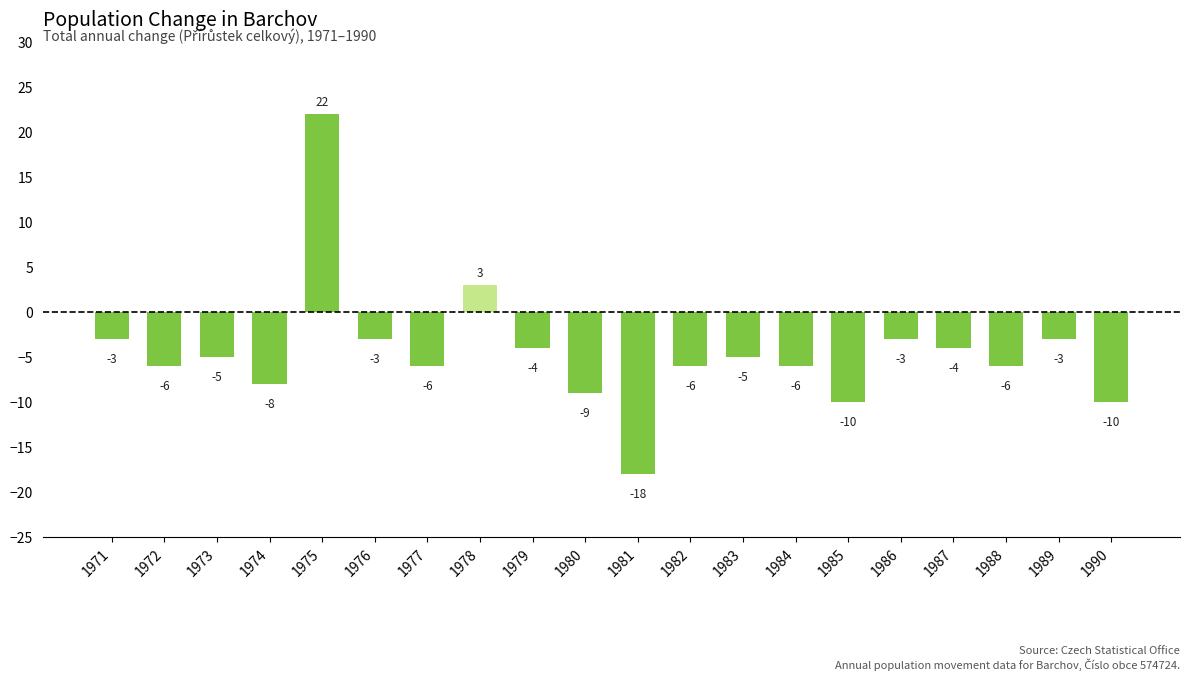

Where does the data first go above -5?

1971